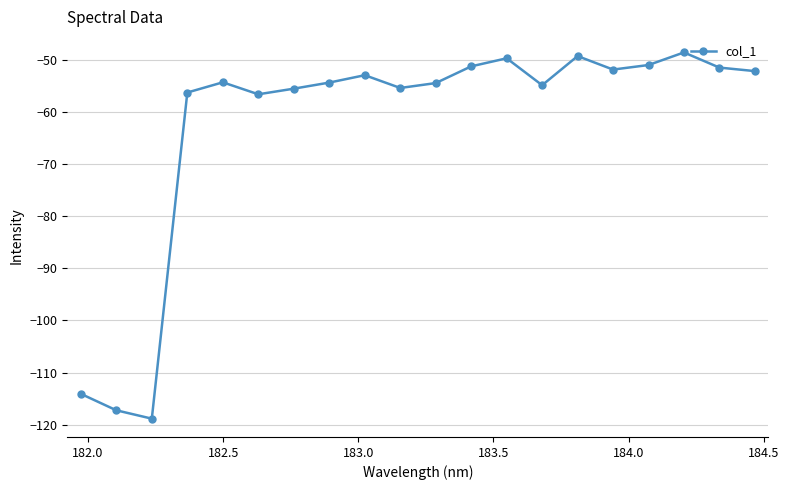

What is the difference between the maximum and minimum values?

70.3